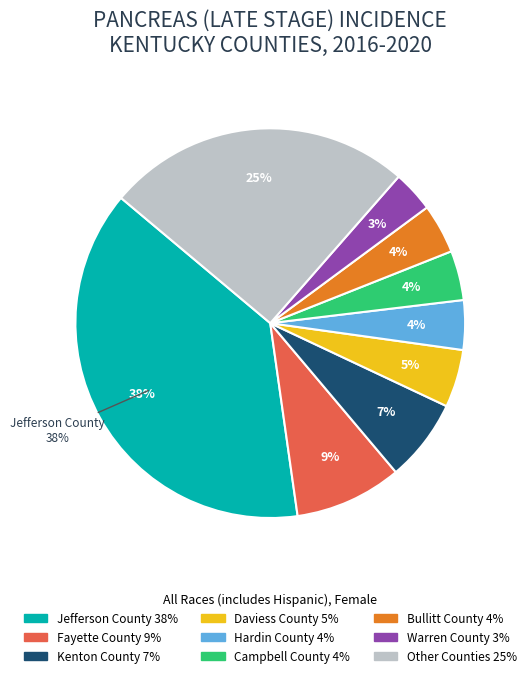

Which category has the biggest portion of the pie?

Jefferson County